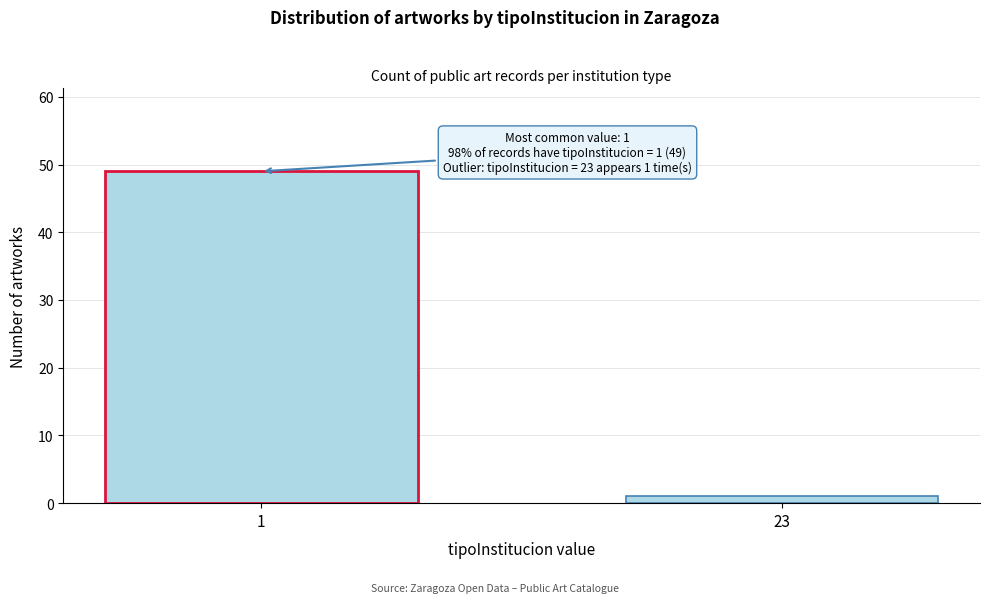

Reading right to left, what are all the values shown in this chart?

1	49